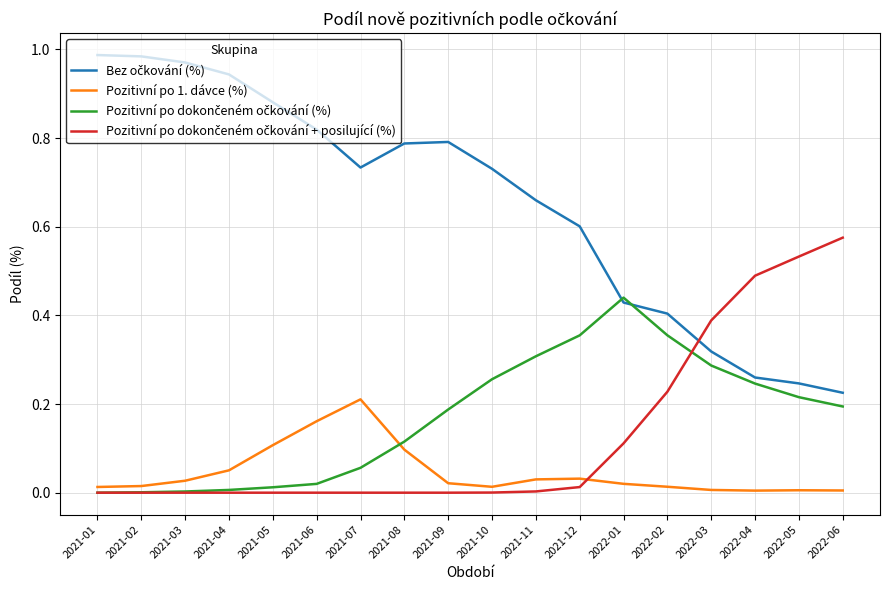

The Pozitivní po 1. dávce (%) series shows 0.0 at 2021-11. True or false?

True